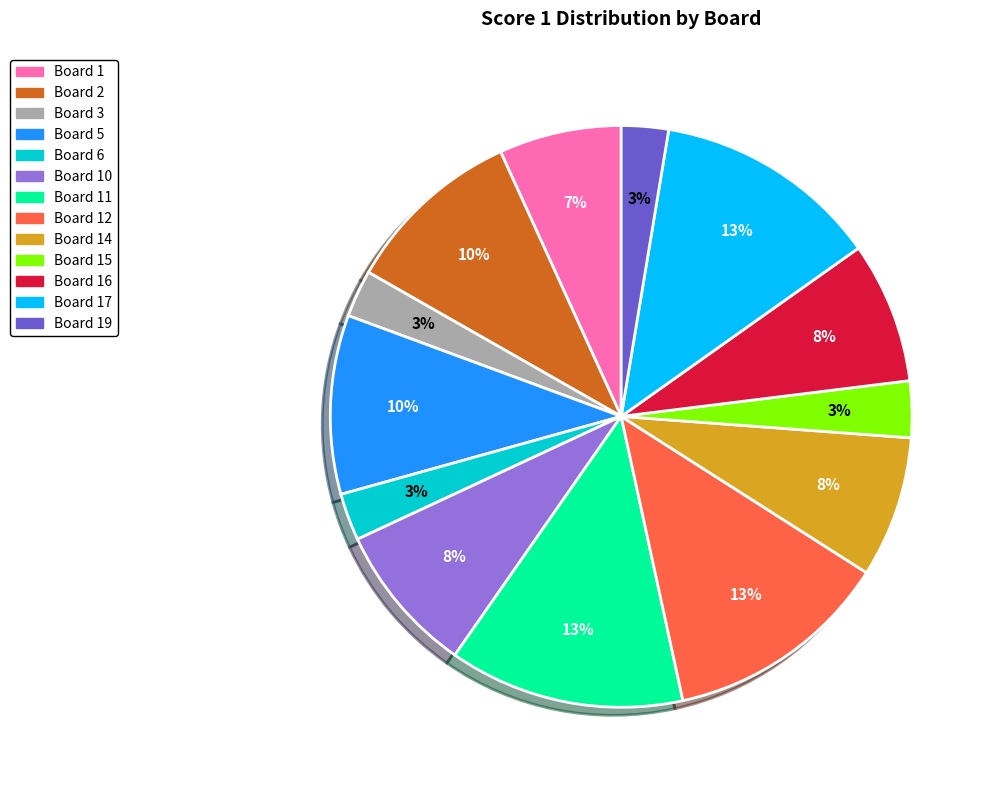

Is there a majority slice in this chart?

No